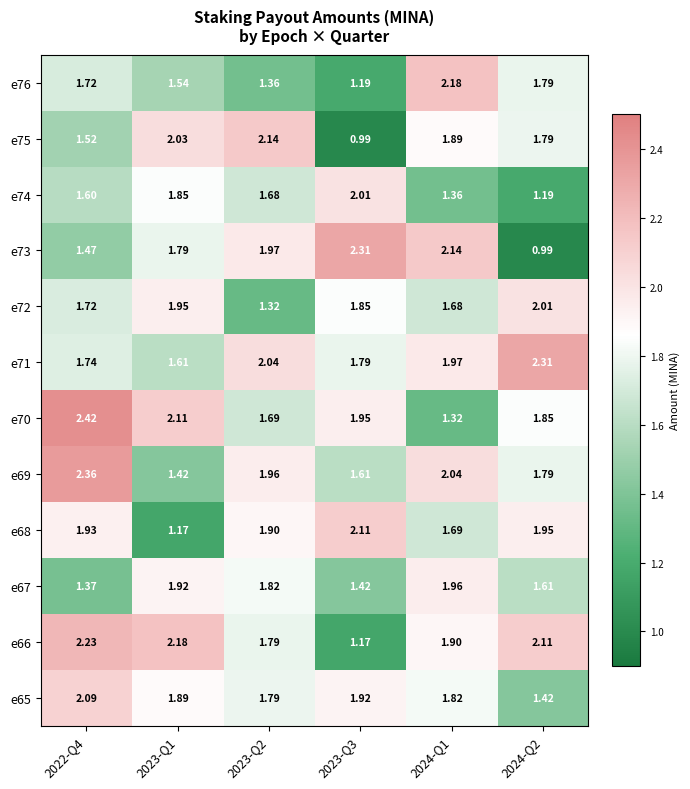

Is the value of e72 at 2022-Q4 greater than the value of e70 at 2023-Q1?

No